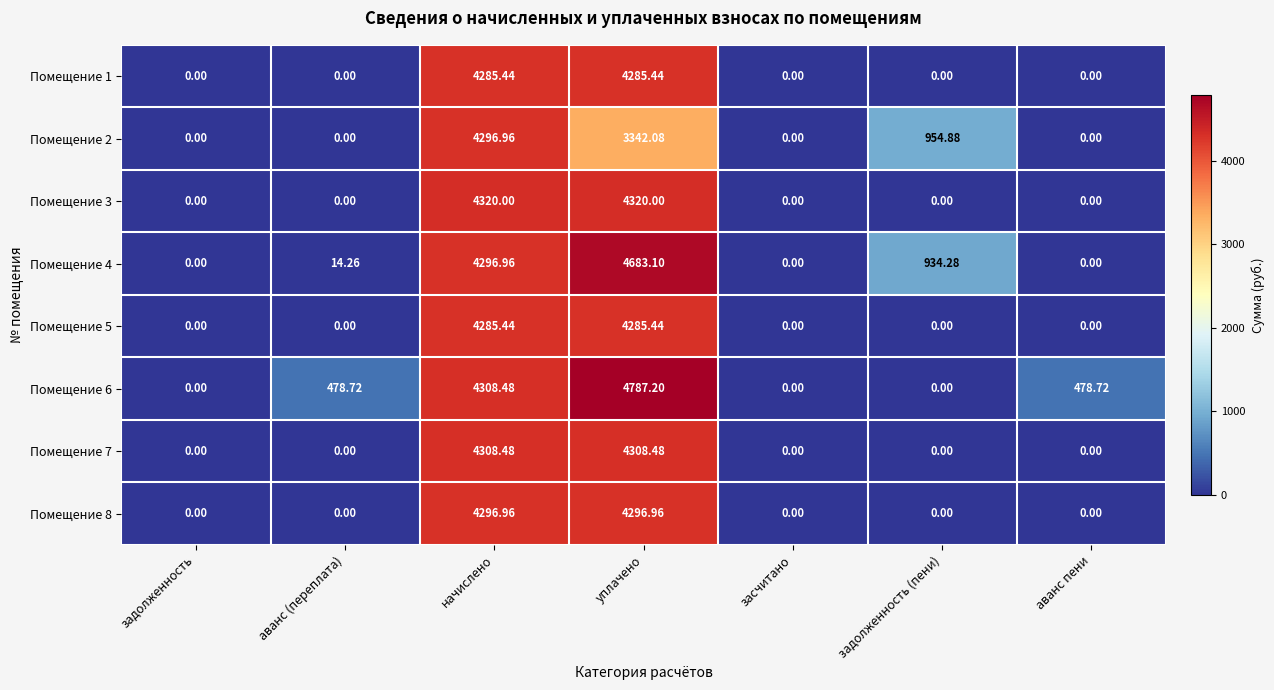

Is the value of Помещение 4 at задолженность (пени) greater than the value of Помещение 3 at уплачено?

No